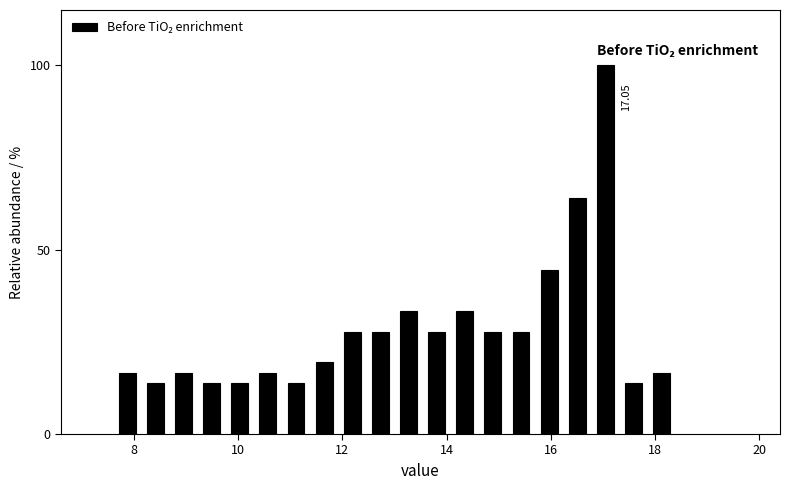

Read against the x-axis, roughly where is the centre of the tallest bar?

17.0